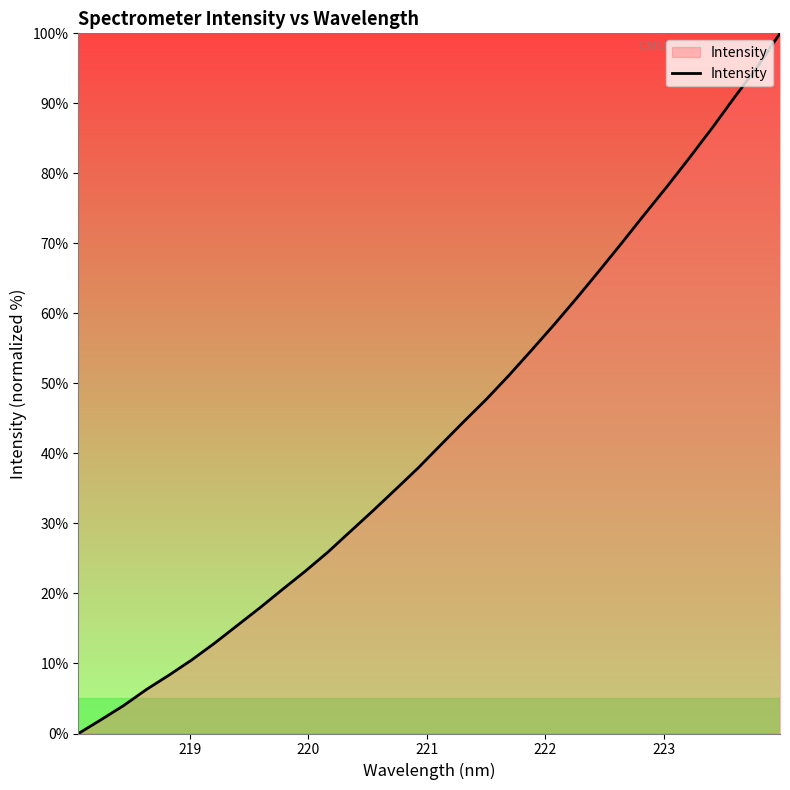

What is the difference between the maximum and minimum values?

100.0